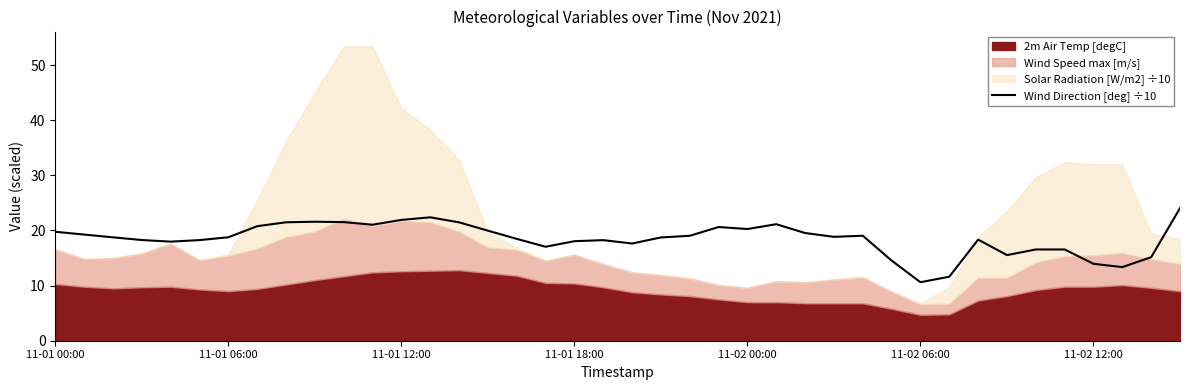

What position from the right is 19?

21